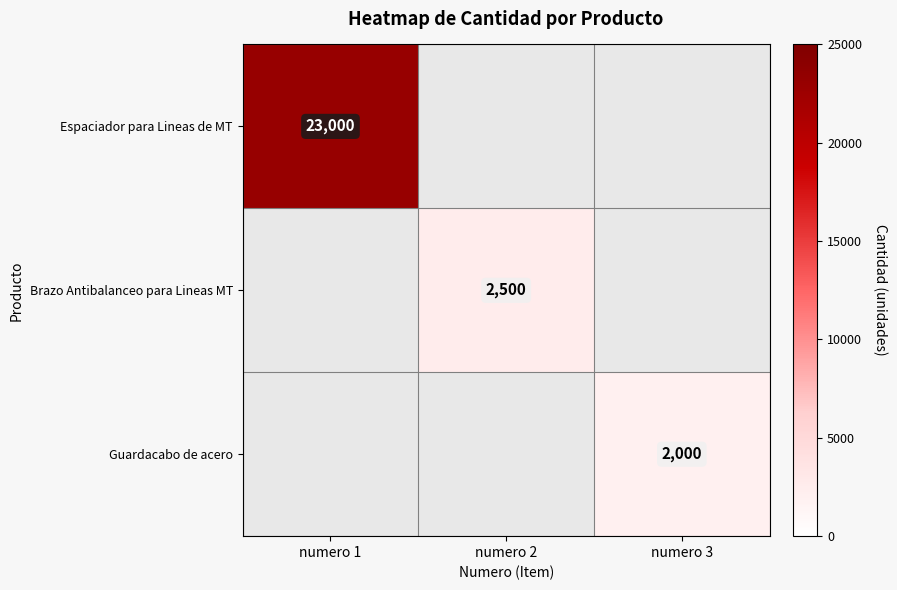

The value of Brazo Antibalanceo para Lineas MT at numero 2 is 2500. True or false?

True